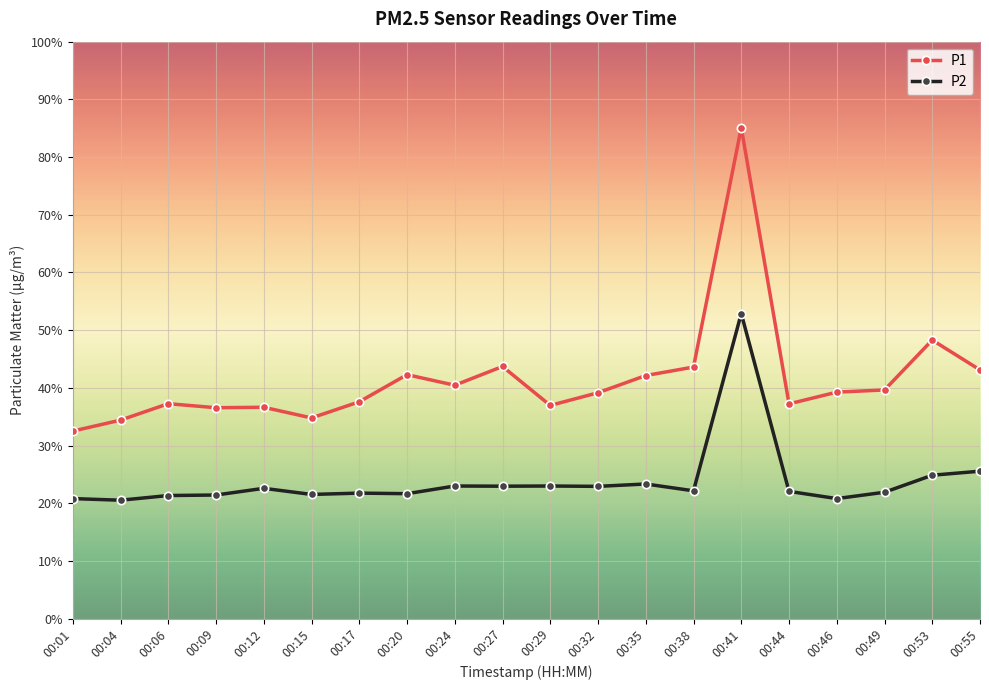

Does the chart display data point markers on the line(s)?

Yes